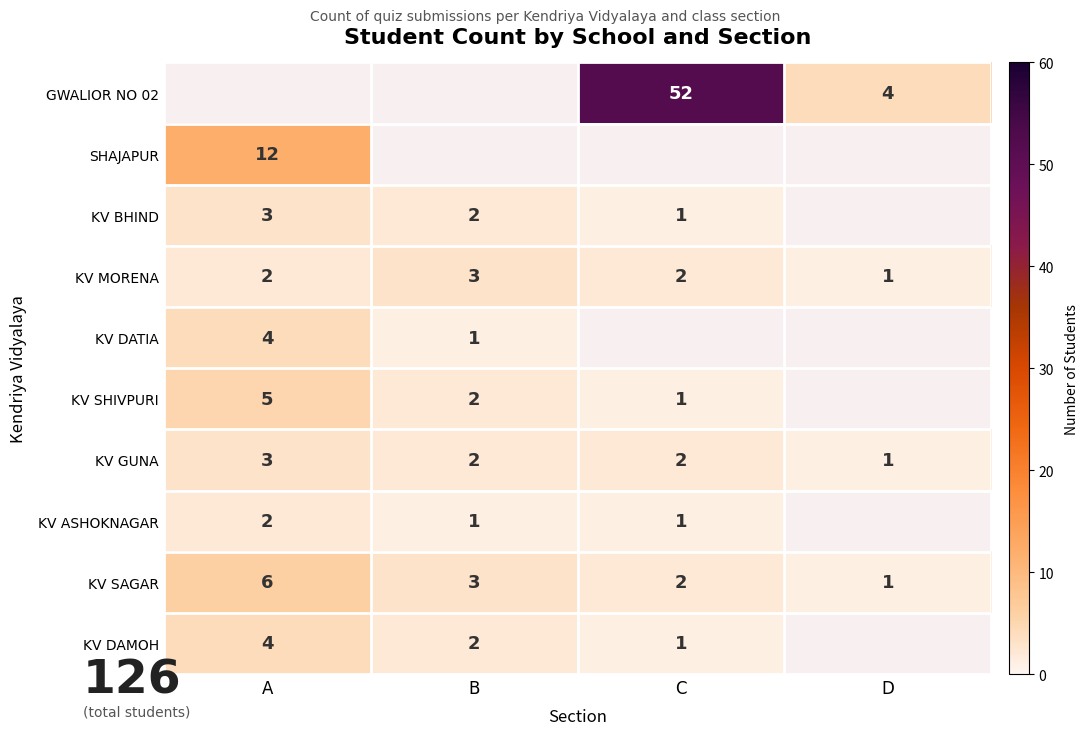

Which category has the highest value in the KV GUNA series?

A